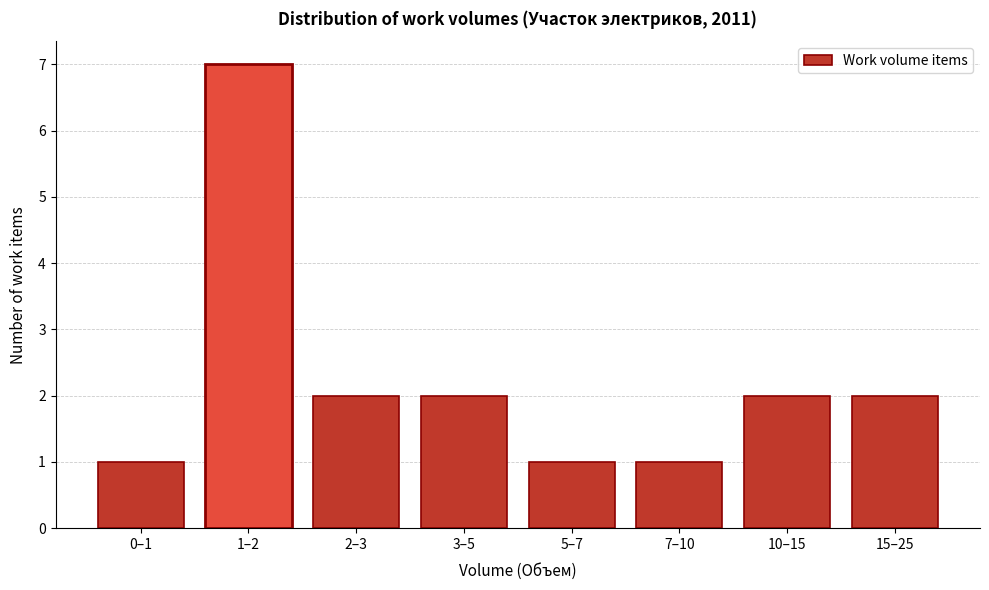

Reading left to right, extract all data points from this chart.

1	7	2	2	1	1	2	2